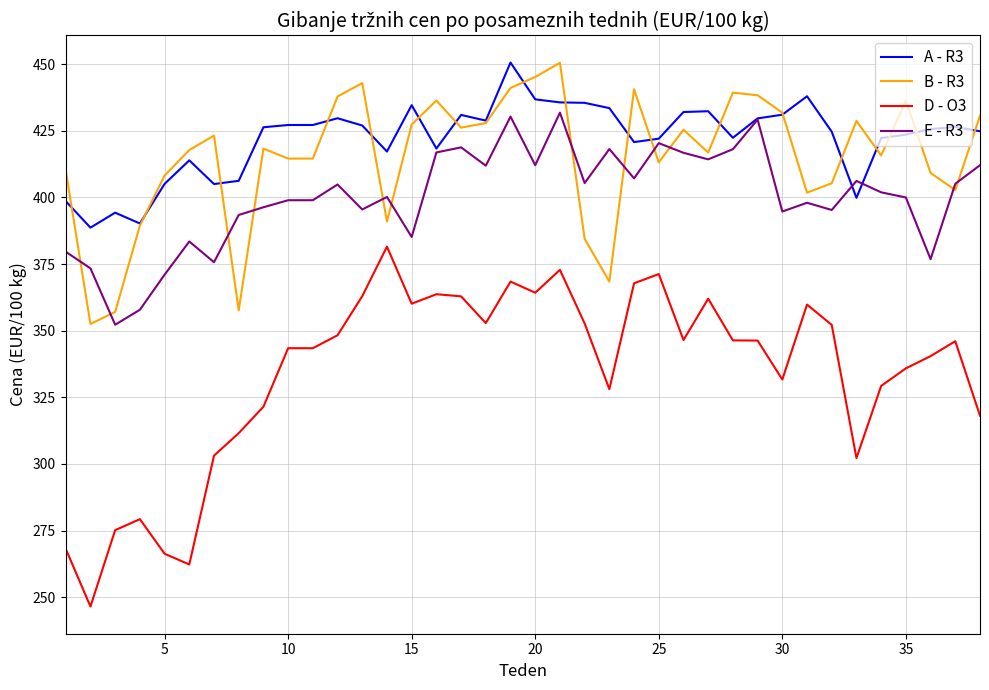

What is the lowest value of the D - O3 series?

246.5